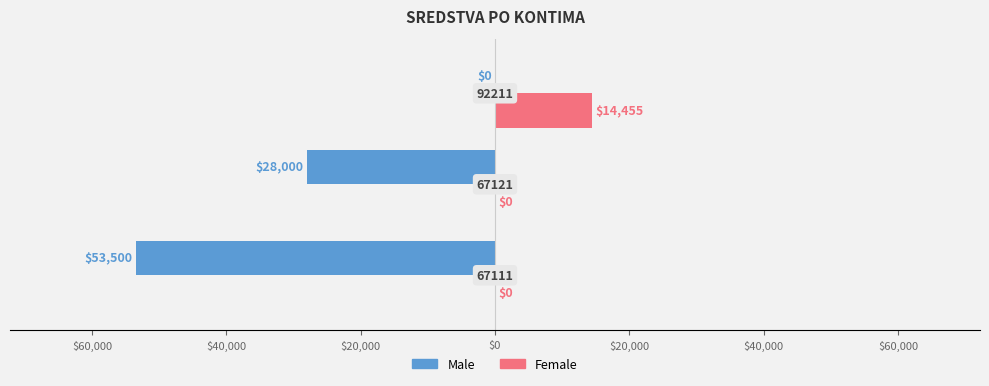

What are all the series names shown in the legend?

Male, Female